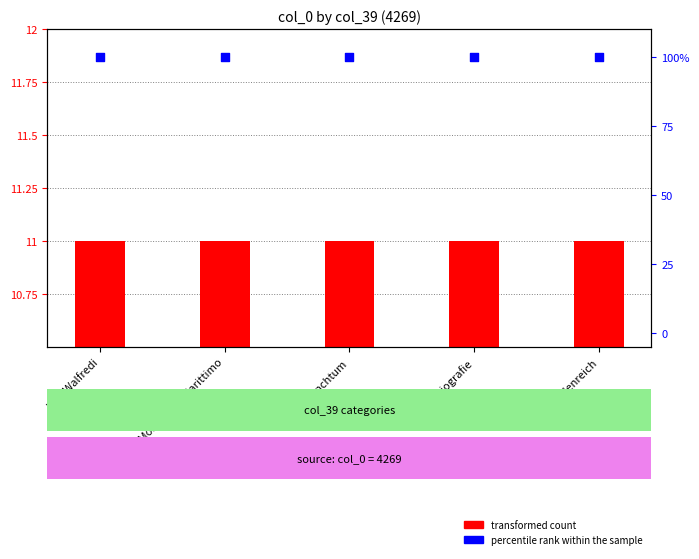

Which series has the largest total across all categories?

percentile rank within the sample